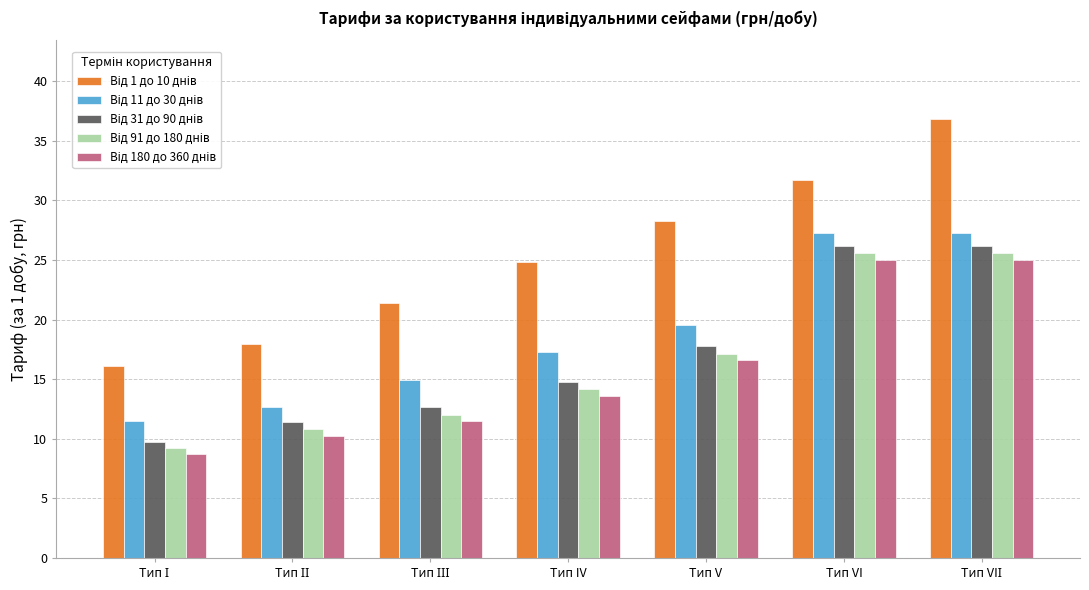

What is the smallest value displayed?

8.8